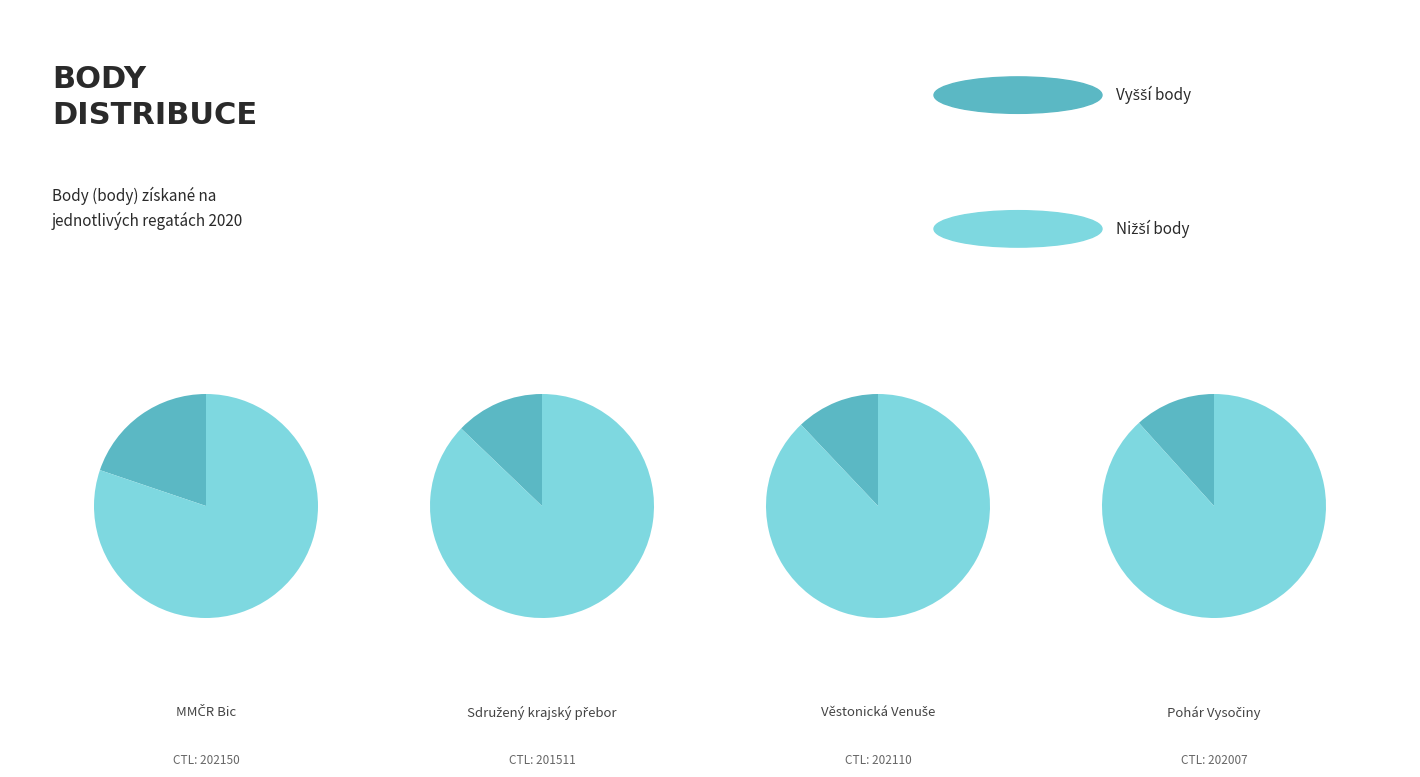

What percentage is the 202150 slice, to the nearest percent?

20%